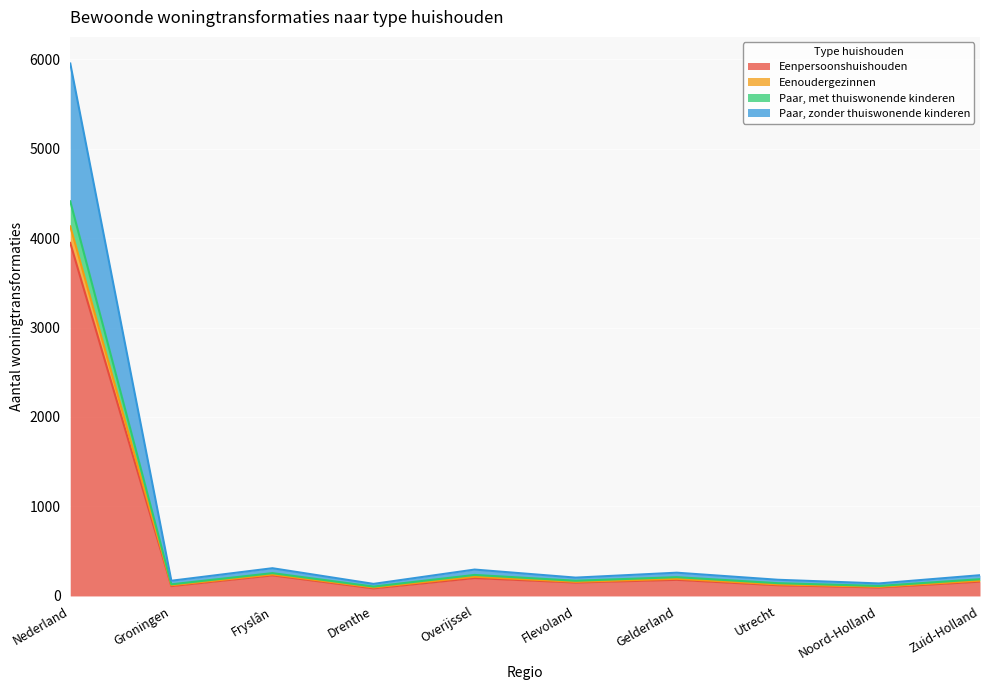

What position from the right is Flevoland?

5